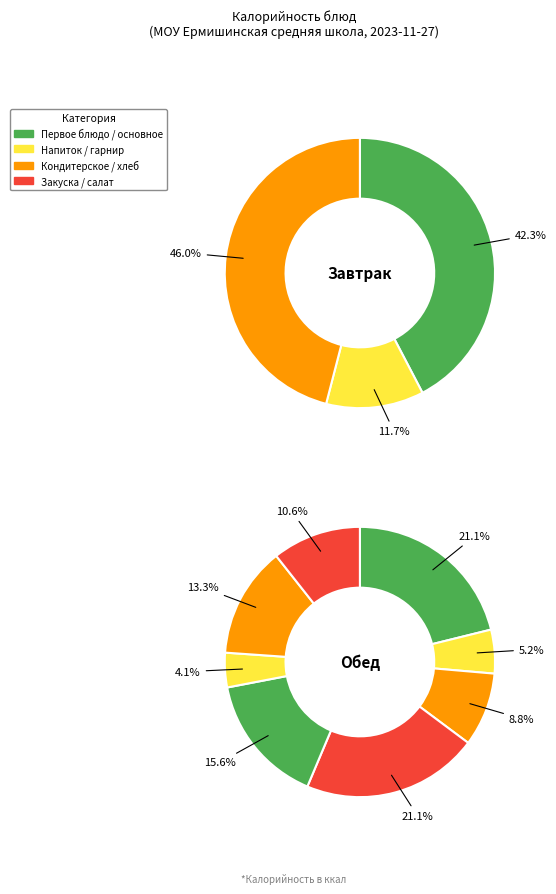

Count the number of slices in the pie.

11